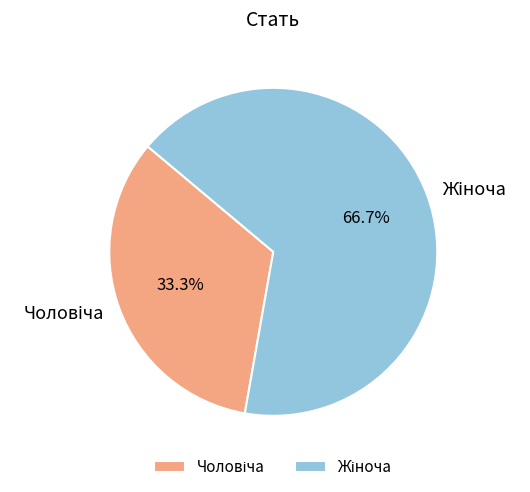

Is there any slice that represents more than half of the pie?

Yes